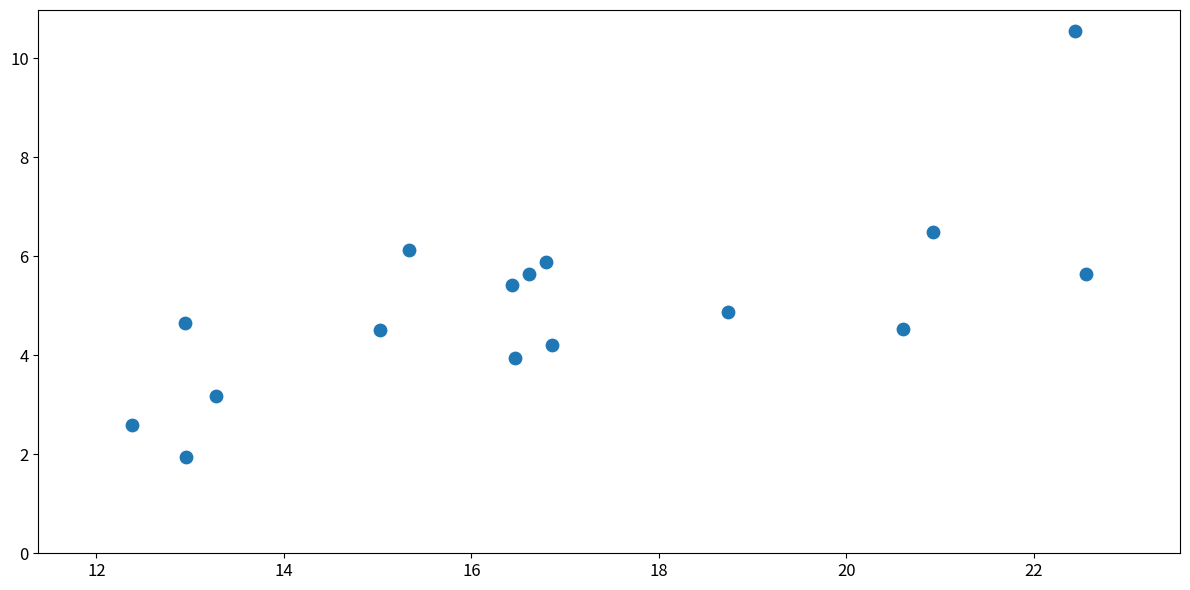

What is the range of X values (max minus min)?

10.2